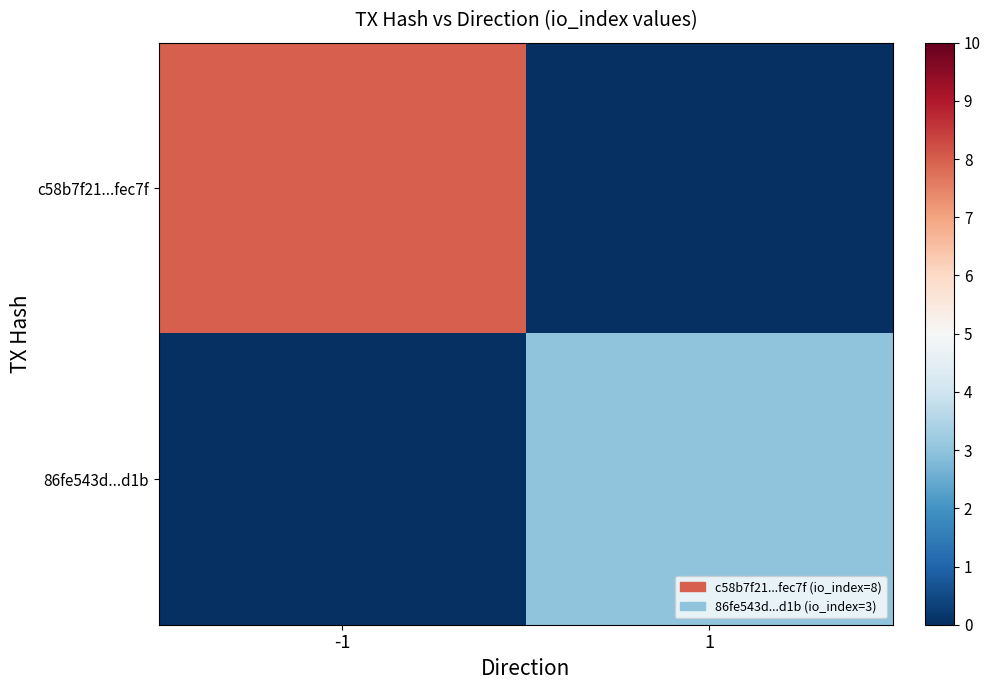

Between -1 and 1, which series saw the biggest shift?

c58b7f21...fec7f